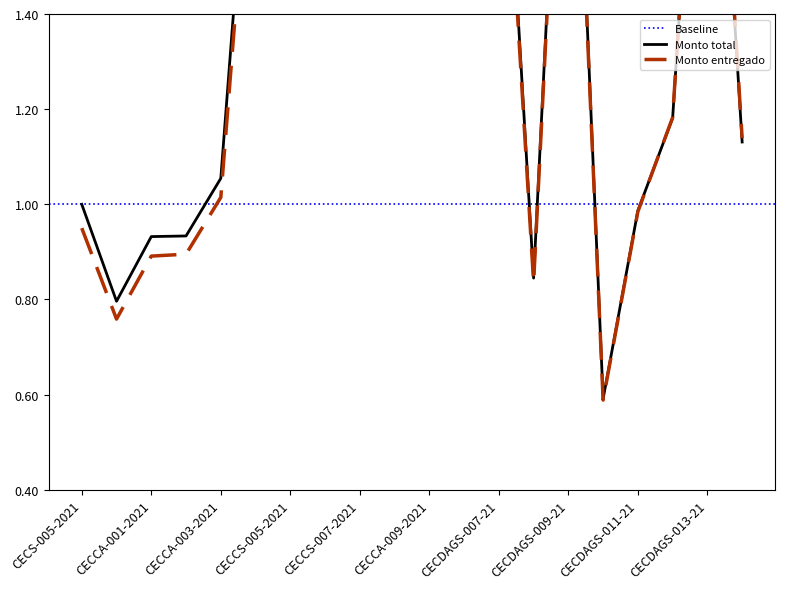

What is the difference between the maximum and second lowest values in the Monto entregado series?

10.2